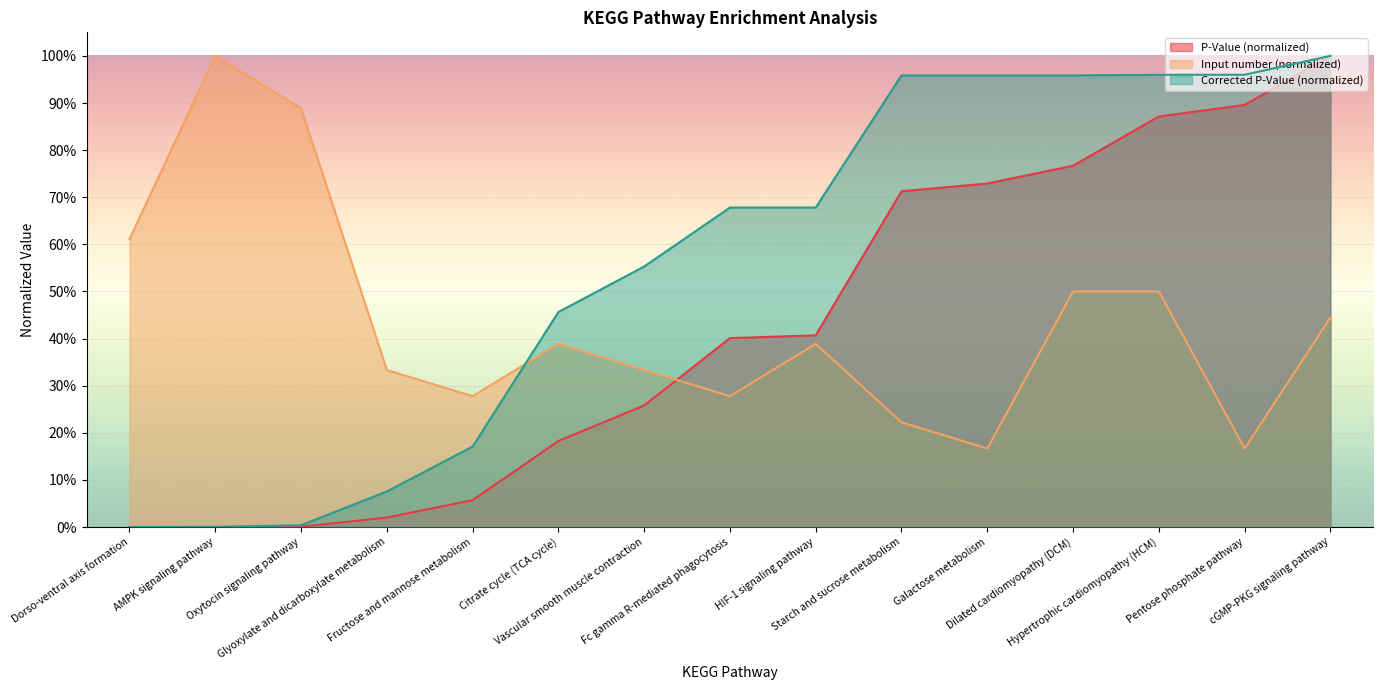

True or false: Corrected P-Value and P-Value cross at least once.

False